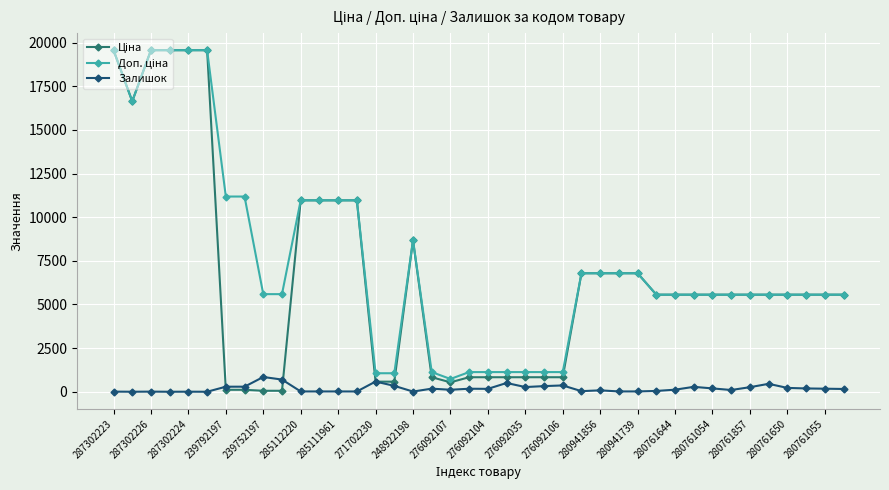

True or false: Залишок has more than 0 points higher than both neighbors.

True